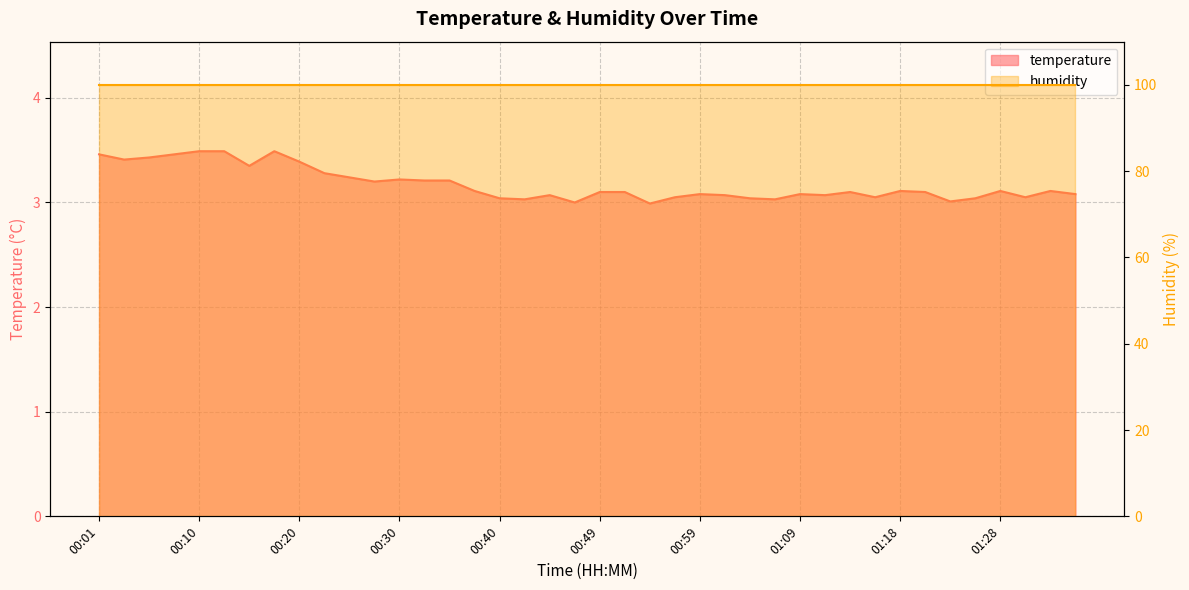

At which category does the chart reach its minimum across all series?

00:54